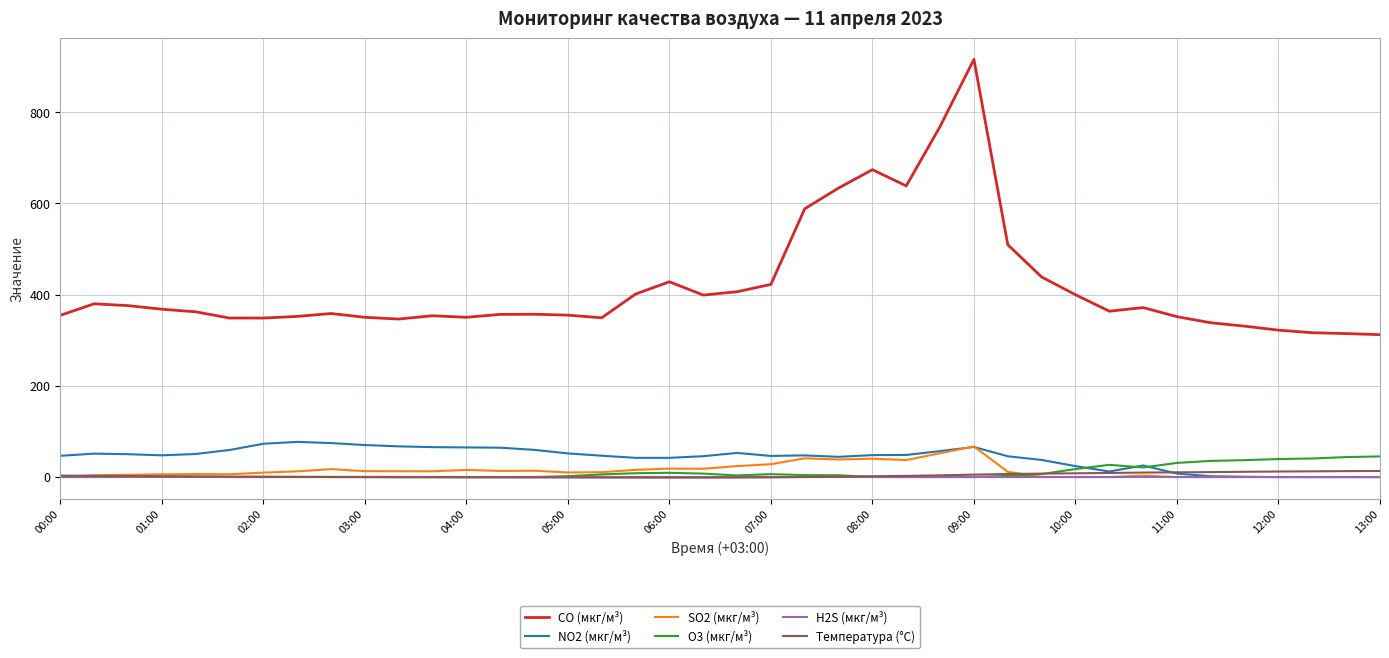

At how many categories does at least one series exceed 7?

40